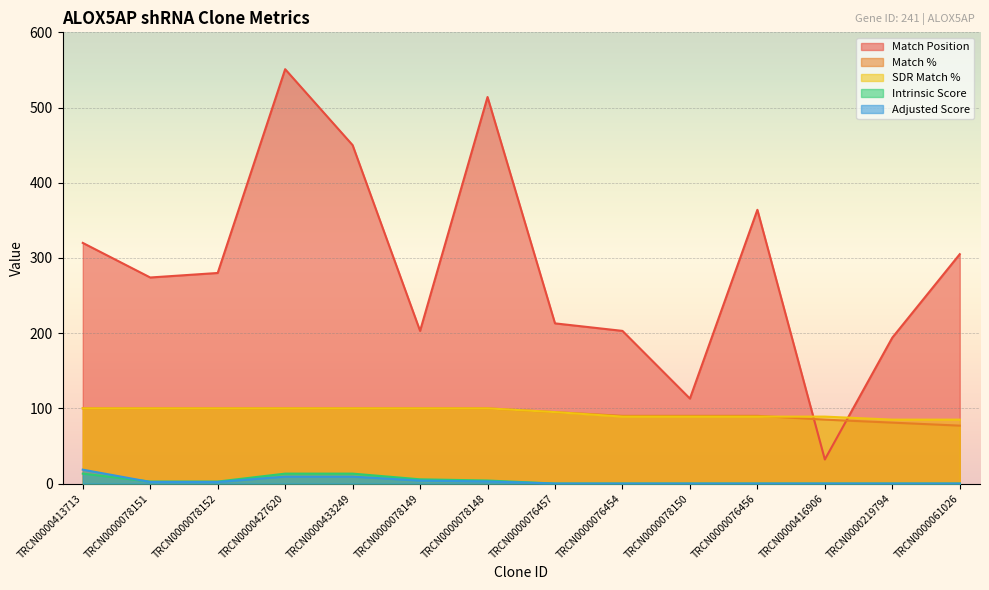

What is the greatest value displayed?

551.0